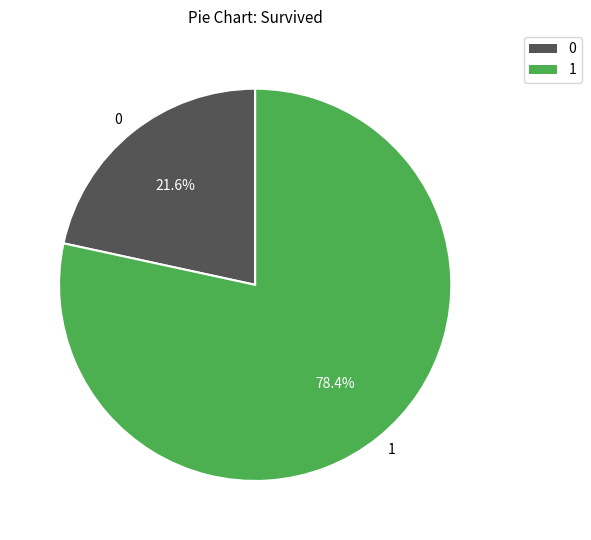

Rank the categories by value from highest to lowest.

1, 0